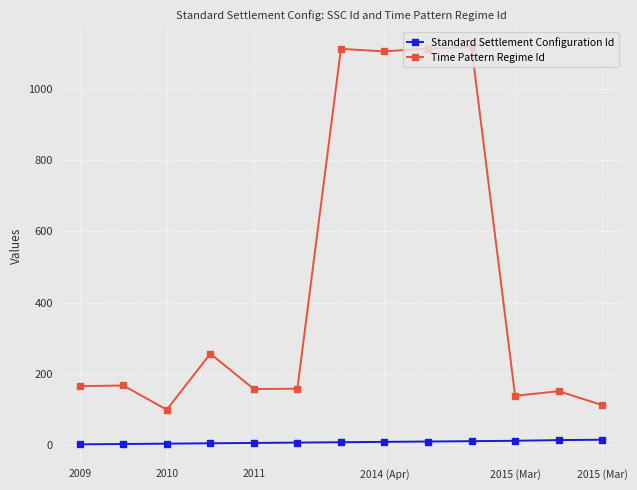

True or false: Standard Settlement Configuration Id and Time Pattern Regime Id cross at least once.

False